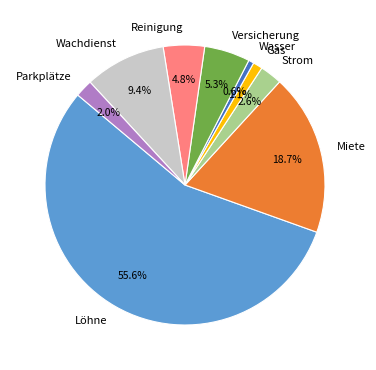

To the nearest percent, what portion does Miete represent?

19%